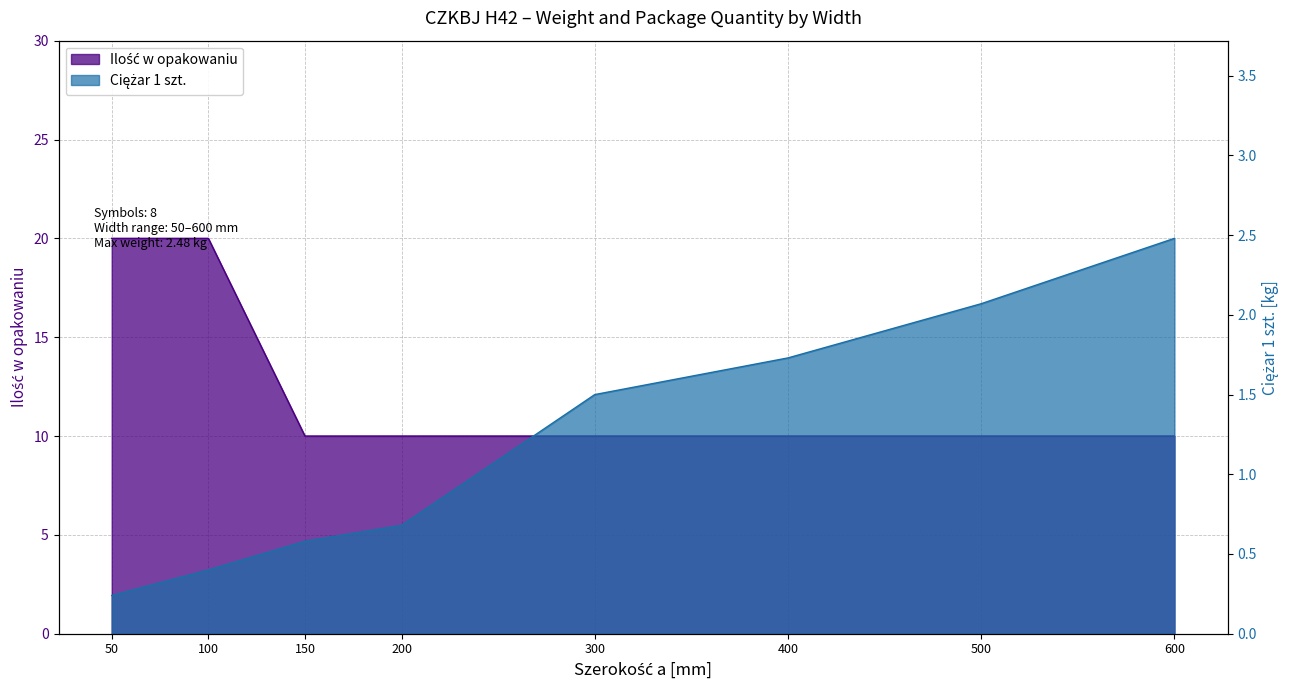

At 400, list the series in order from largest to smallest.

Ilość w opakowaniu, Ciężar 1 szt.